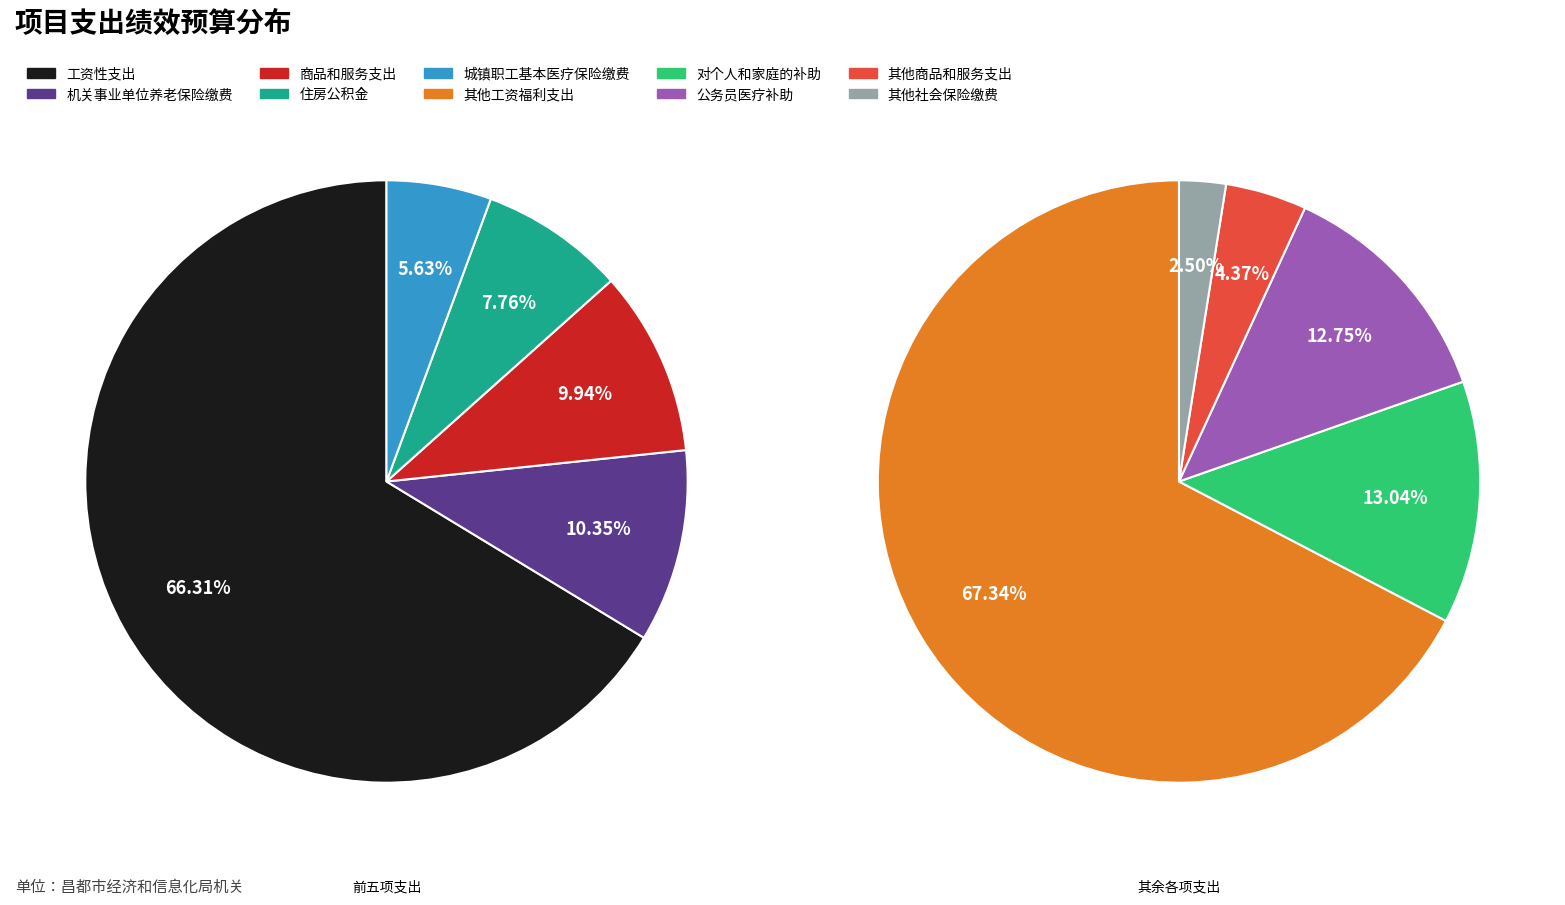

Which has a higher value, 工资性支出 or 商品和服务支出?

工资性支出